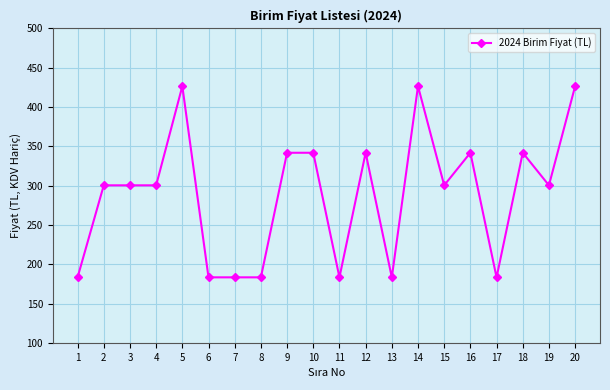

What is the change in value from 17 to 20?

+243.0